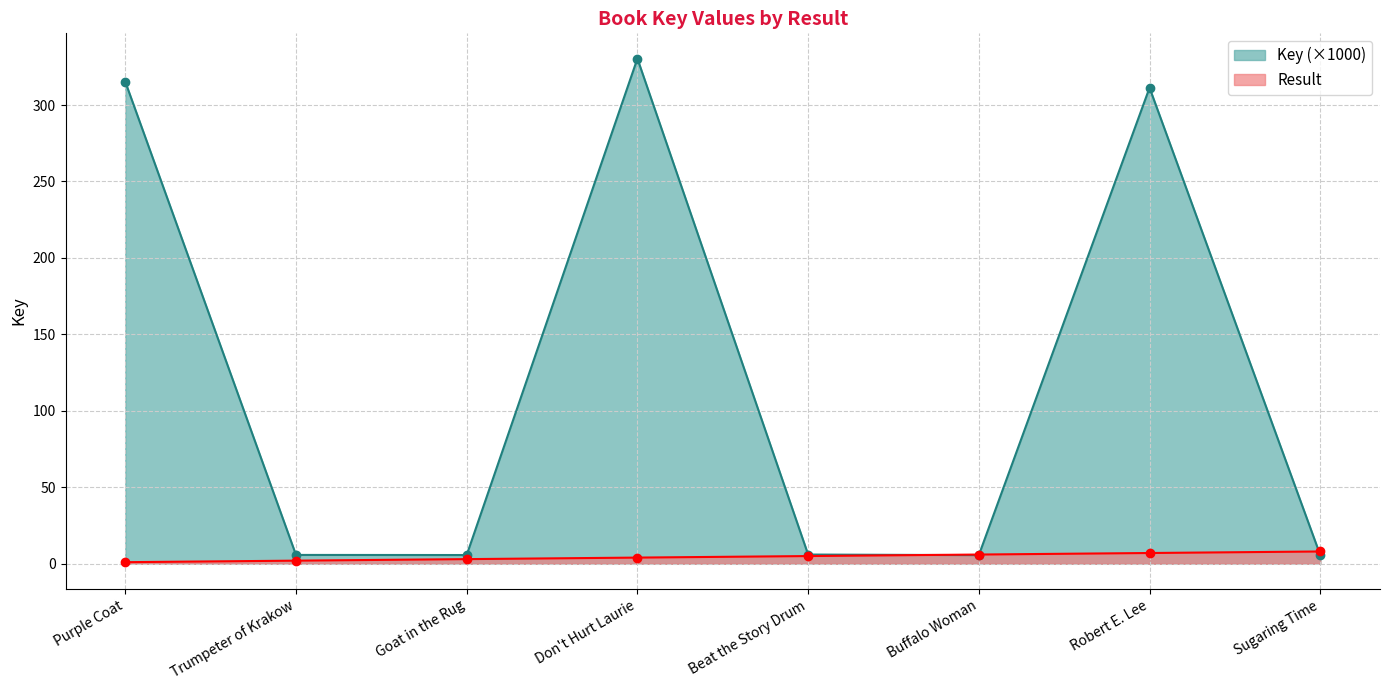

What is the lowest value of the Result_num series?

1.0